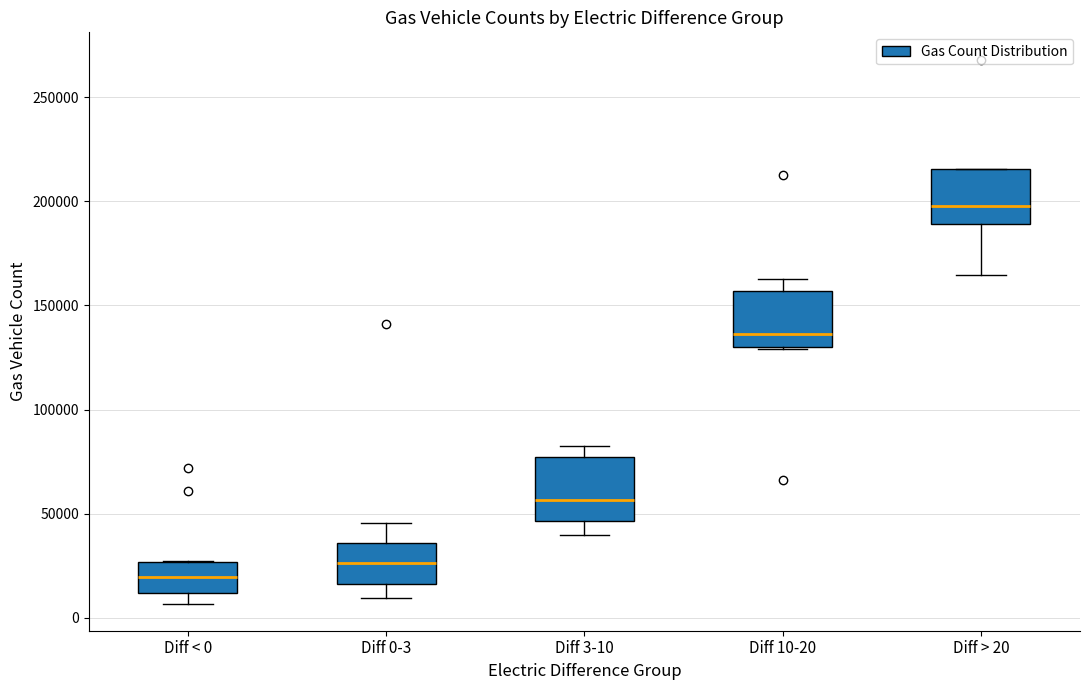

Reading left to right, transcribe this box plot: for each box, give where its median line is, the range the box spans, and where its two whiskers end, as read against the y-axis. The values are not printed on the chart, so give them approximately, as read against the axis.

Diff < 0: median 20000, box 10000 to 25000, whiskers 5000 to 25000
Diff 0-3: median 25000, box 15000 to 35000, whiskers 10000 to 45000
Diff 3-10: median 55000, box 45000 to 75000, whiskers 40000 to 80000
Diff 10-20: median 135000, box 130000 to 155000, whiskers 130000 to 165000
Diff > 20: median 200000, box 190000 to 215000, whiskers 165000 to 215000